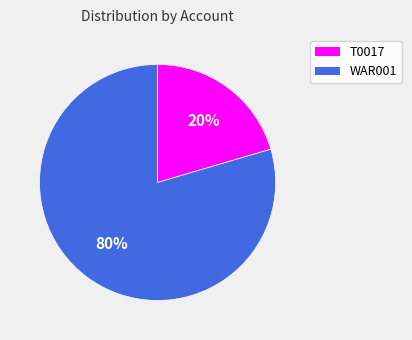

Is T0017 the majority of the pie?

No